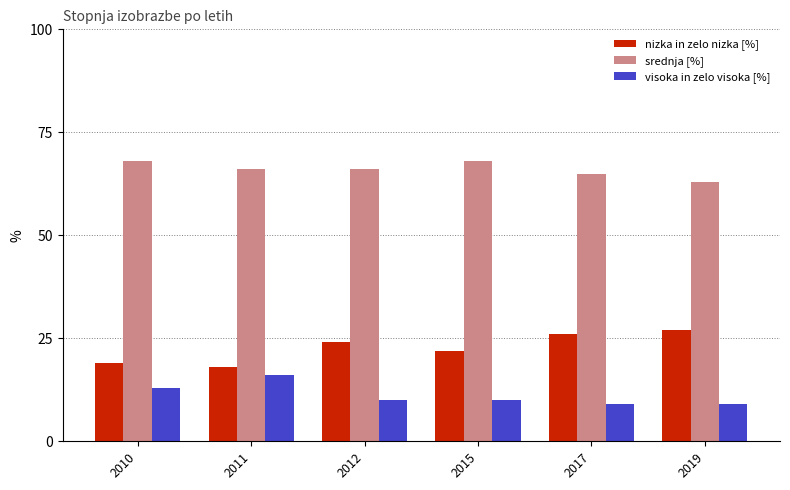

The visoka in zelo visoka [%] series shows 16 at 2019. True or false?

False